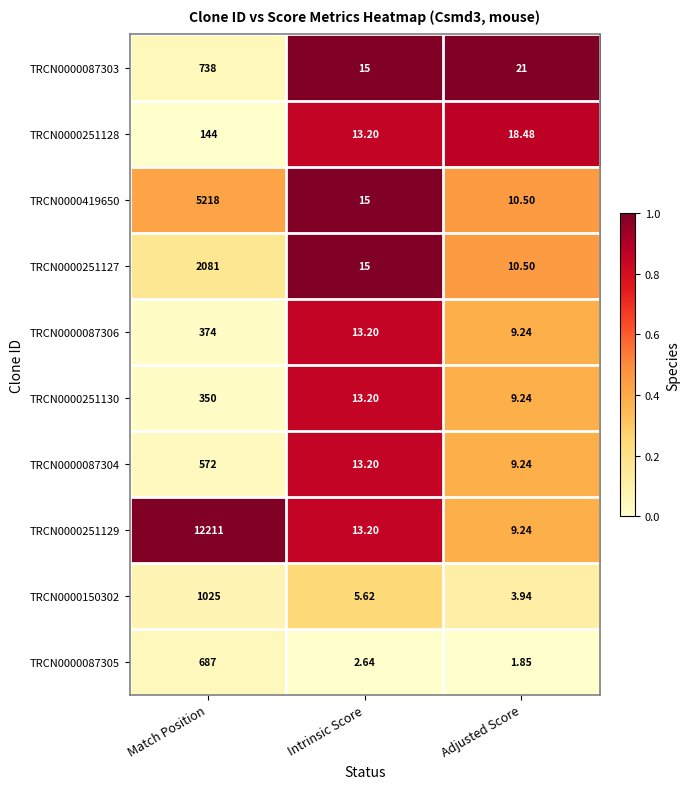

Where does the TRCN0000251128 series first go above 18?

Match Position